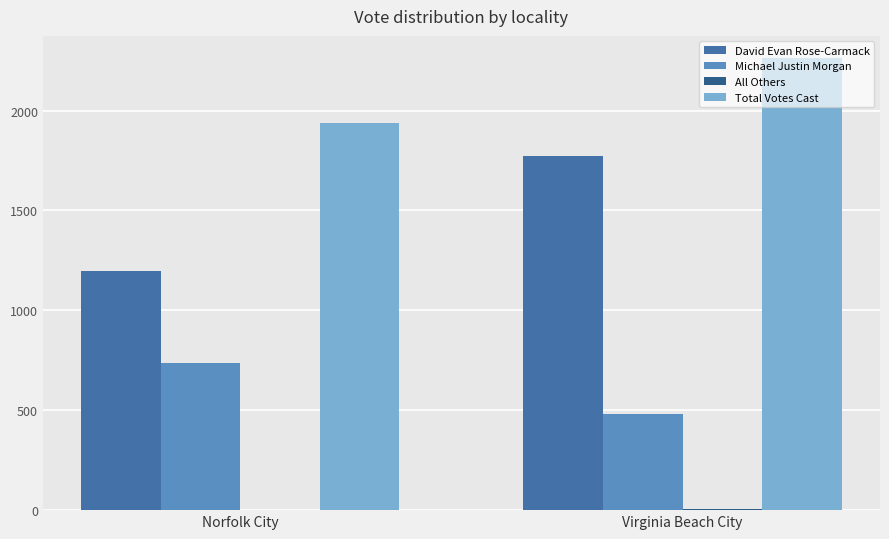

How many data points does each series have?

2